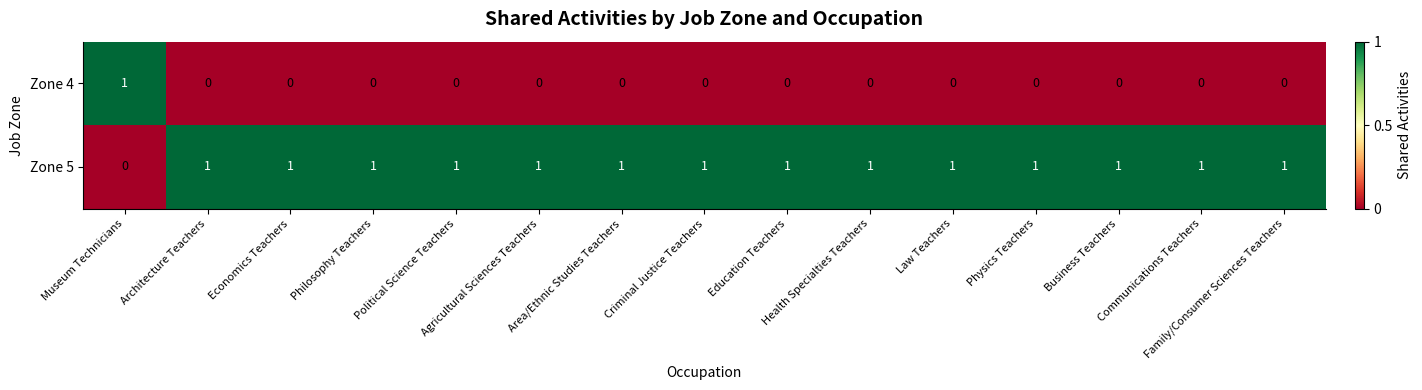

At how many categories does at least one series exceed 0?

15